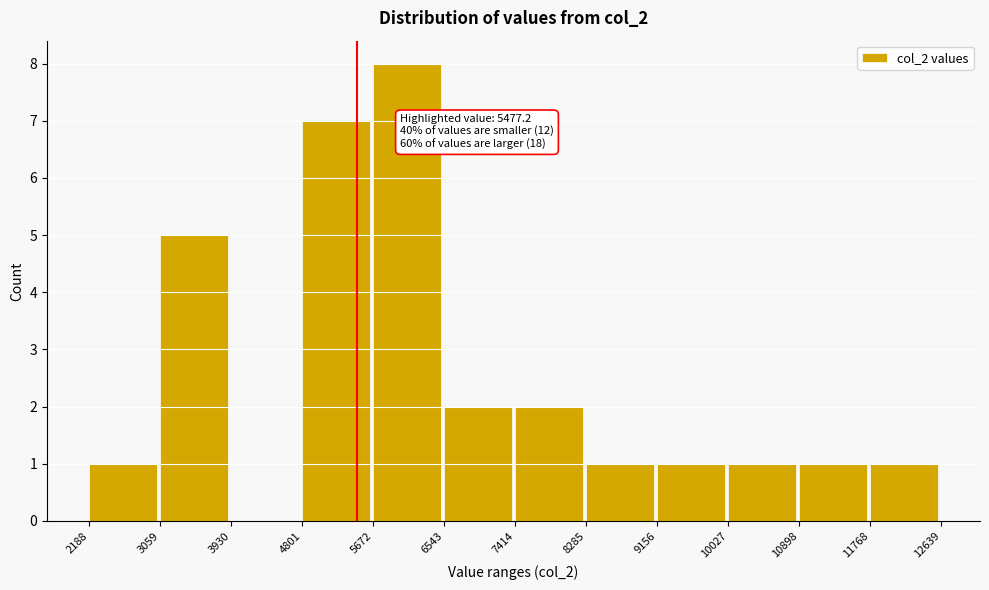

Which range on the x-axis has the tallest bar?

5672 to 6543